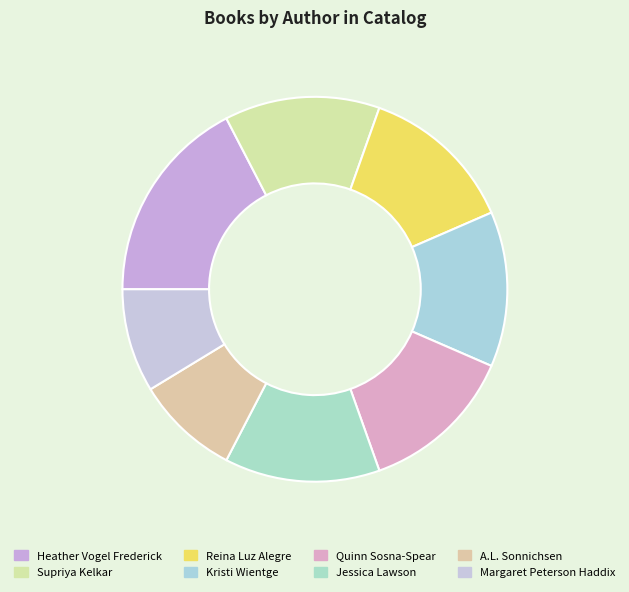

Is Jessica Lawson the majority of the pie?

No